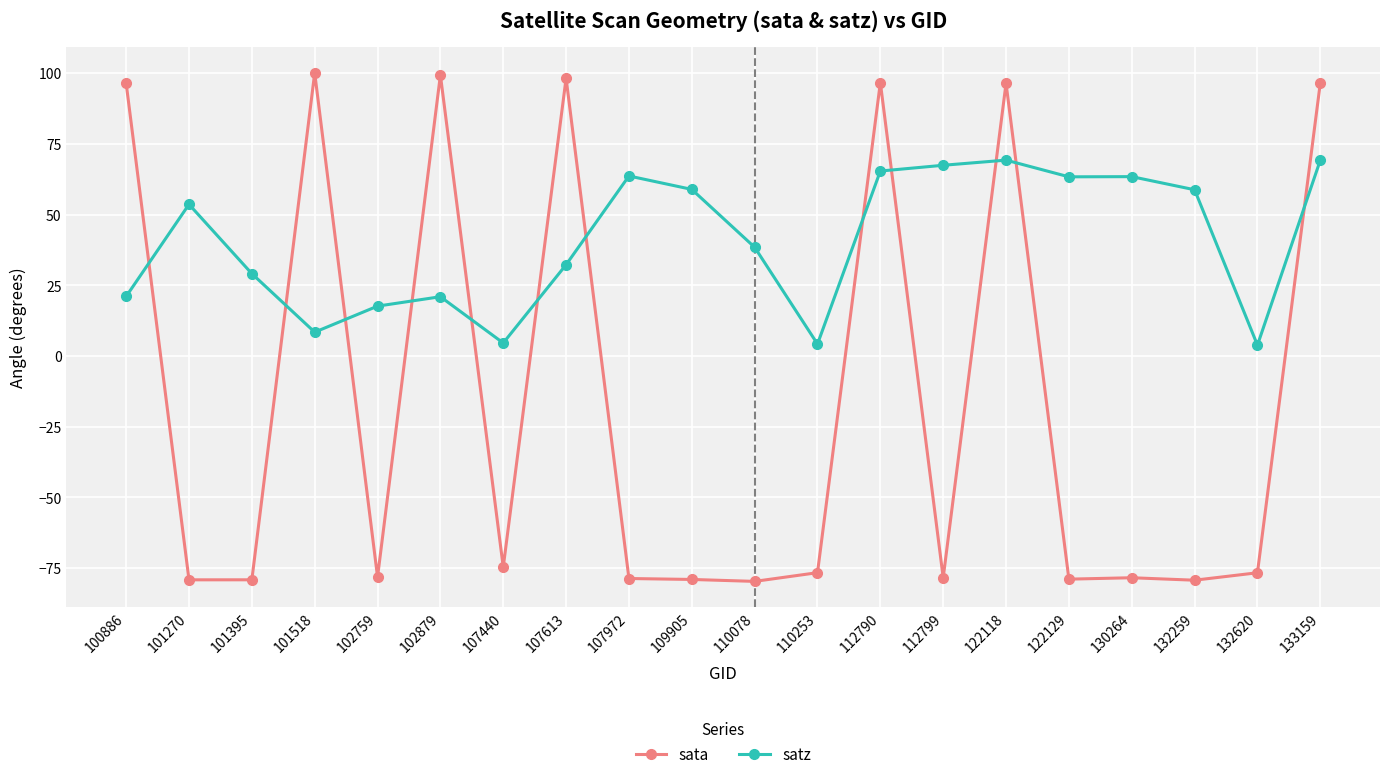

Which series changed the most between 100886 and 101270?

sata